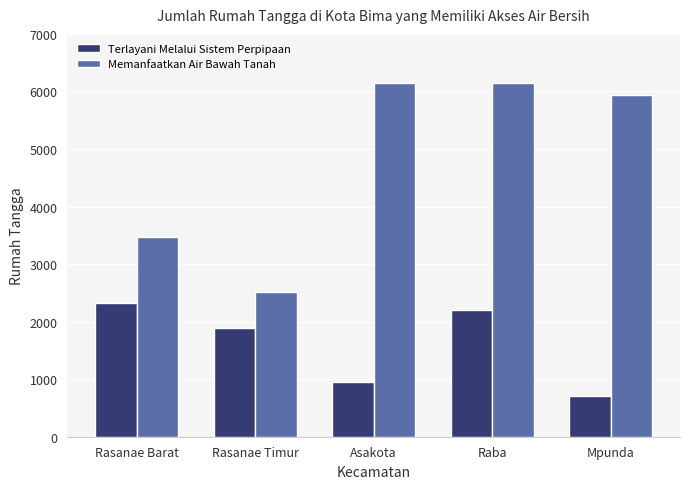

What is the sum of the Terlayani Melalui Sistem Perpipaan values at Asakota and Rasanae Barat?

3279